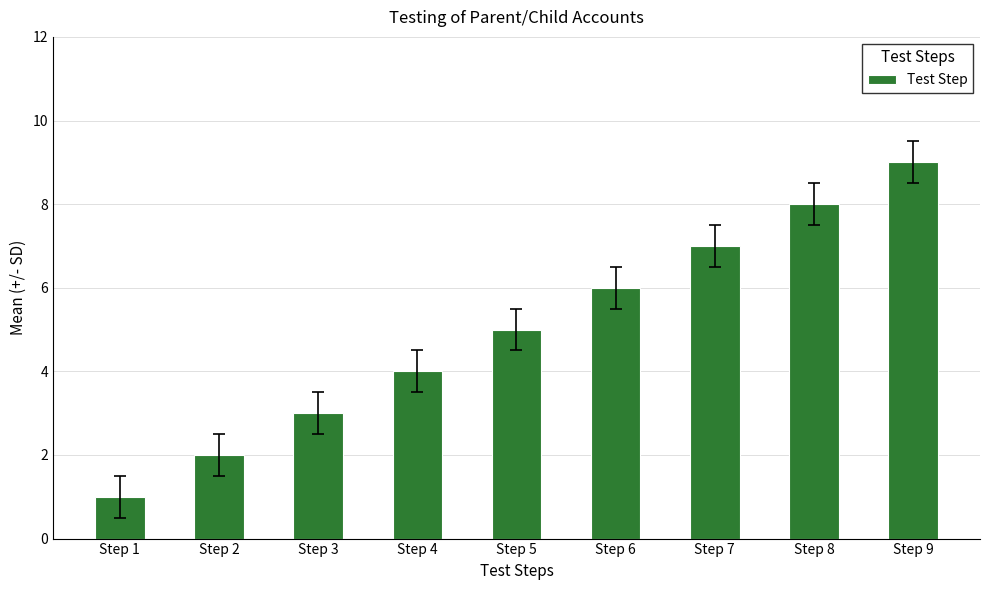

Reading left to right, transcribe all the data shown in this chart.

Step 1=1	Step 2=2	Step 3=3	Step 4=4	Step 5=5	Step 6=6	Step 7=7	Step 8=8	Step 9=9